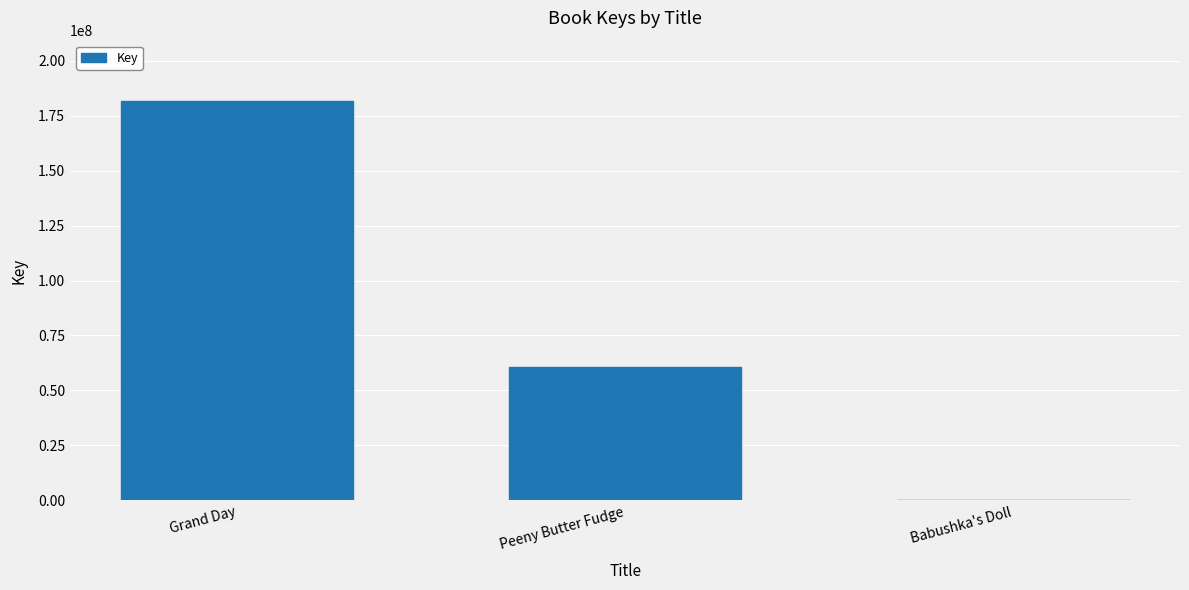

Are the bars grouped side by side (vs. stacked)?

No